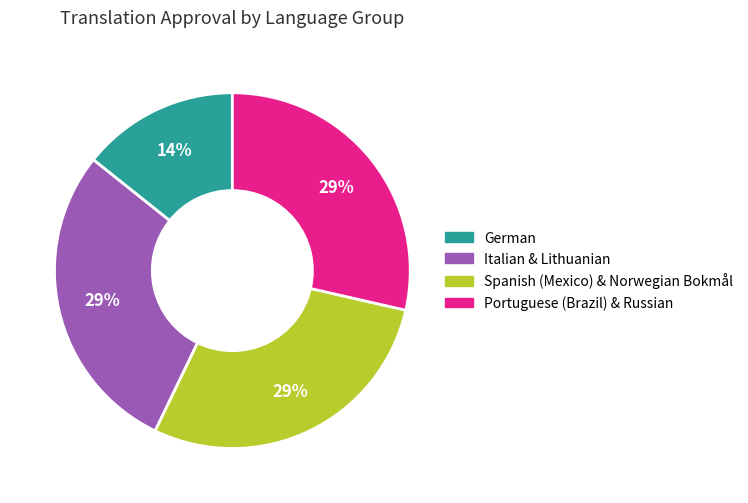

Does any single category account for the majority?

No